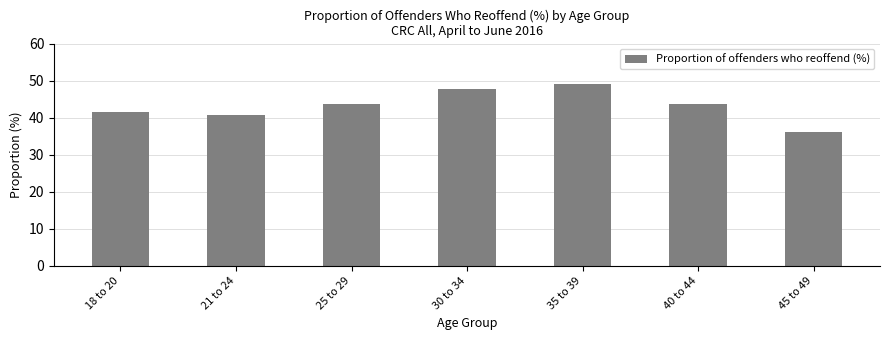

At which label is the value closest to 42?

18 to 20